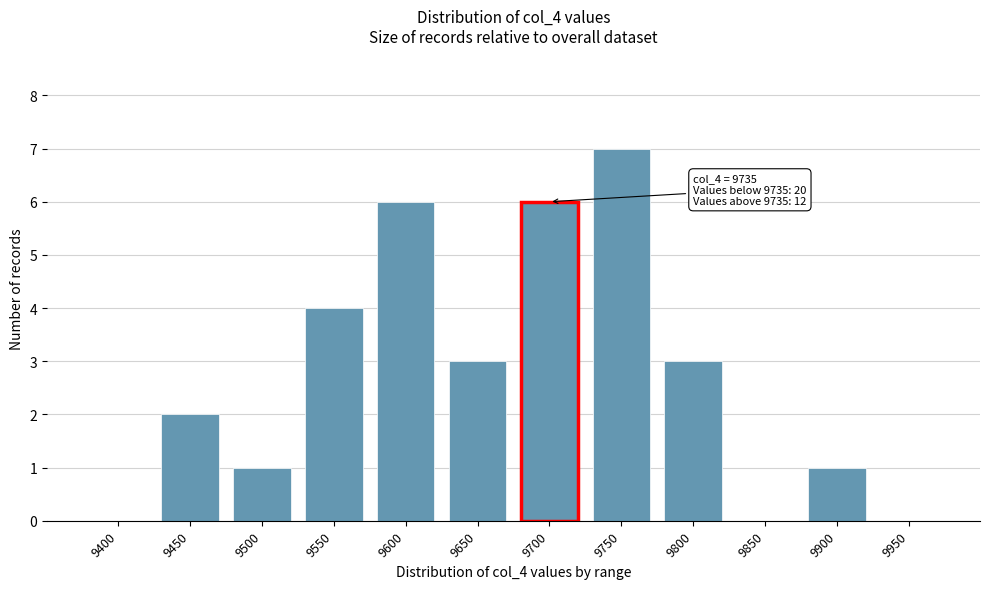

Reading left to right, list all the values displayed in this chart.

9400=0	9450=2	9500=1	9550=4	9600=6	9650=3	9700=6	9750=7	9800=3	9850=0	9900=1	9950=0